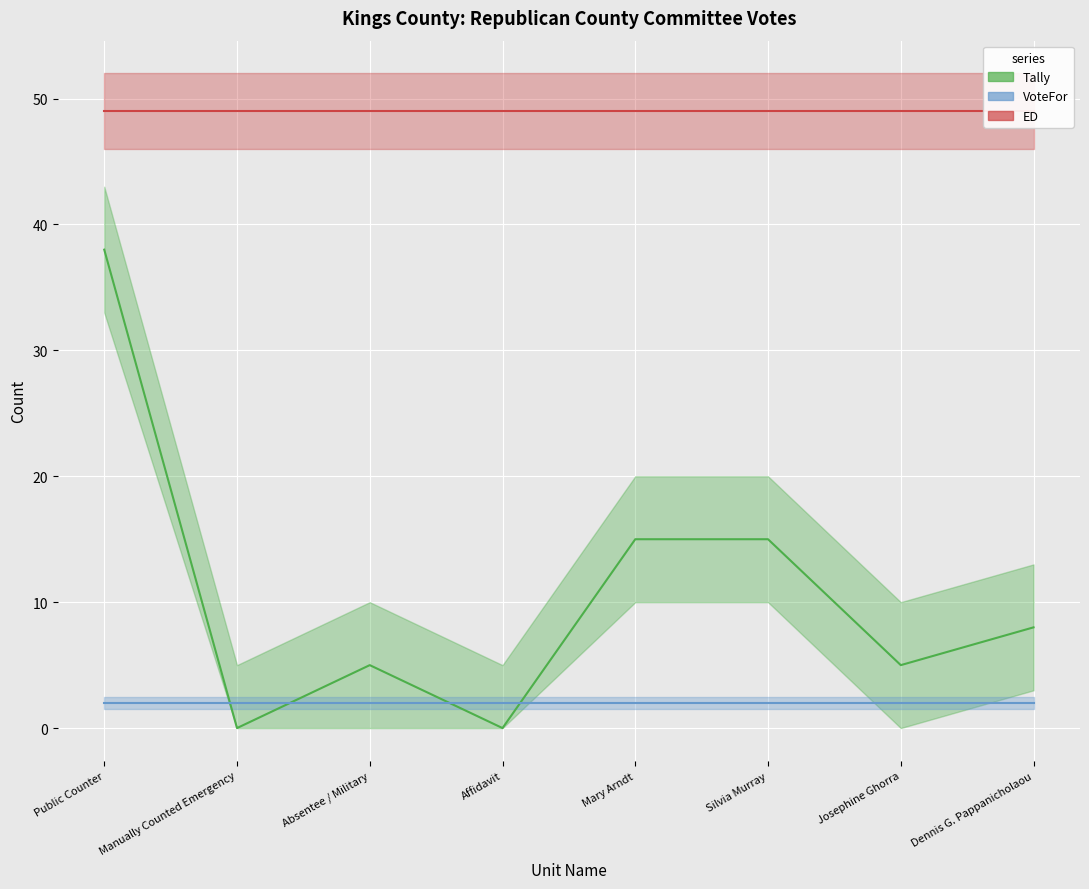

True or false: VoteFor and ED cross at least once.

False